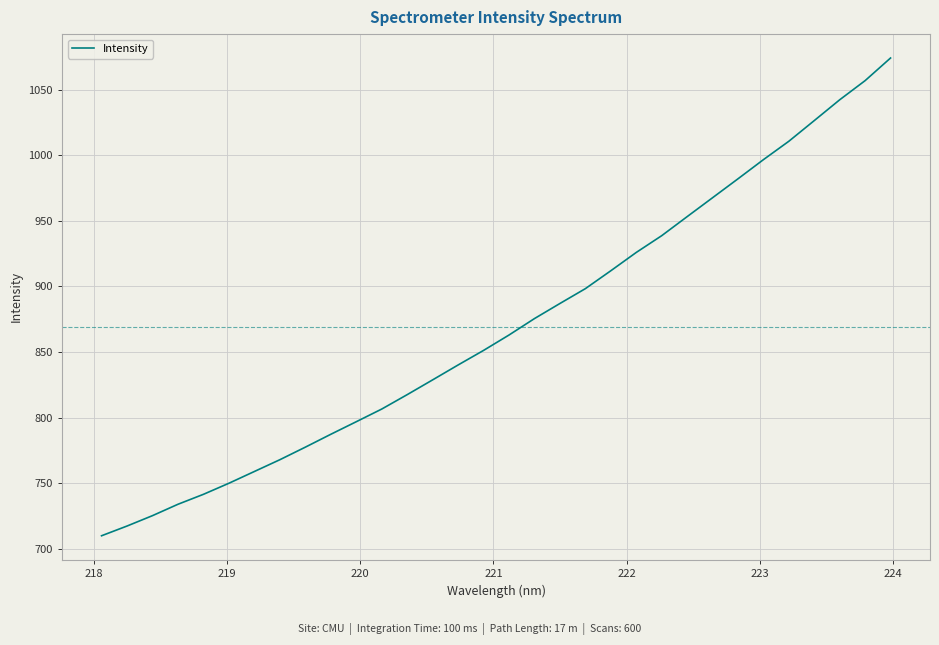

What is the maximum value shown in the chart?

1074.0